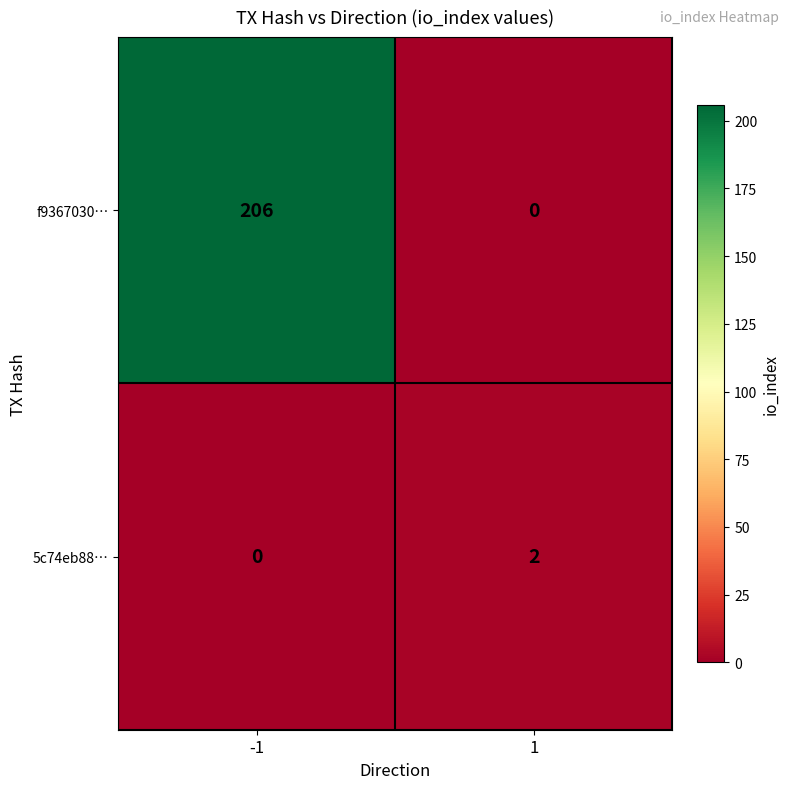

Which series has the largest total across all categories?

f9367030…